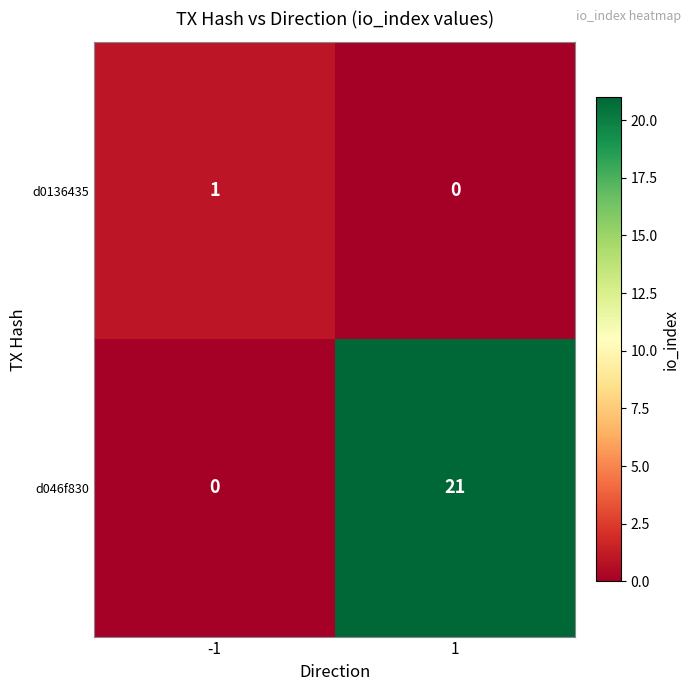

List the series in order of their peak value, lowest first.

d0136435, d046f830